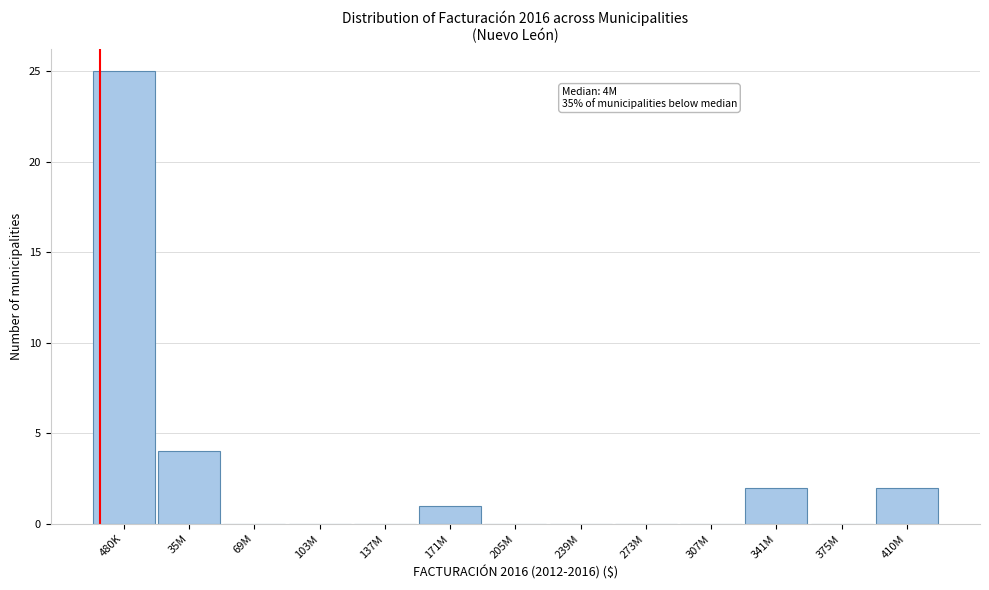

Reading left to right, transcribe all the data shown in this chart.

480K=25	35M=4	69M=0	103M=0	137M=0	171M=1	205M=0	239M=0	273M=0	307M=0	341M=2	375M=0	410M=2